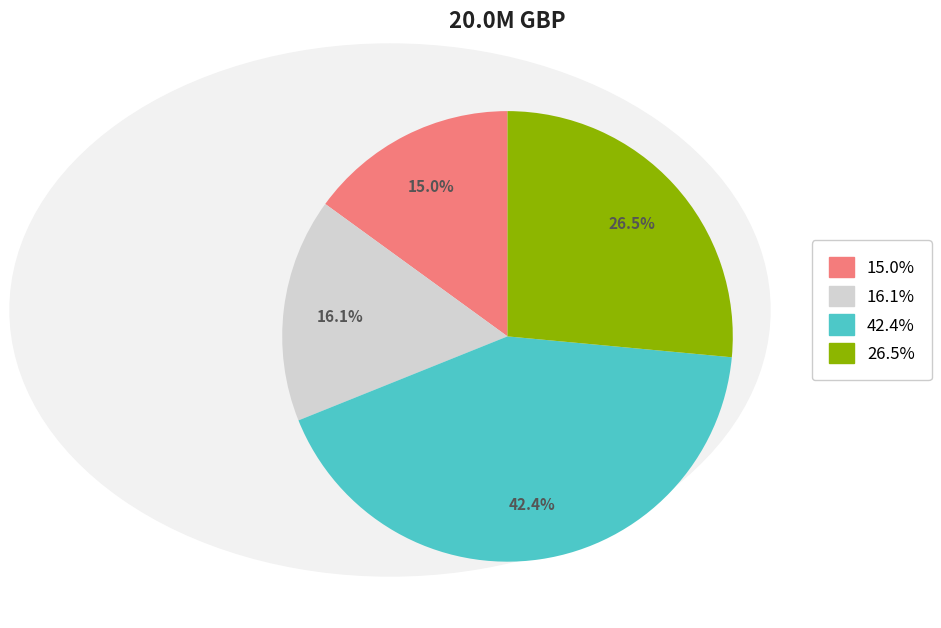

What is the ratio of the value at 26.5% to the value at 15.0%?

1.8